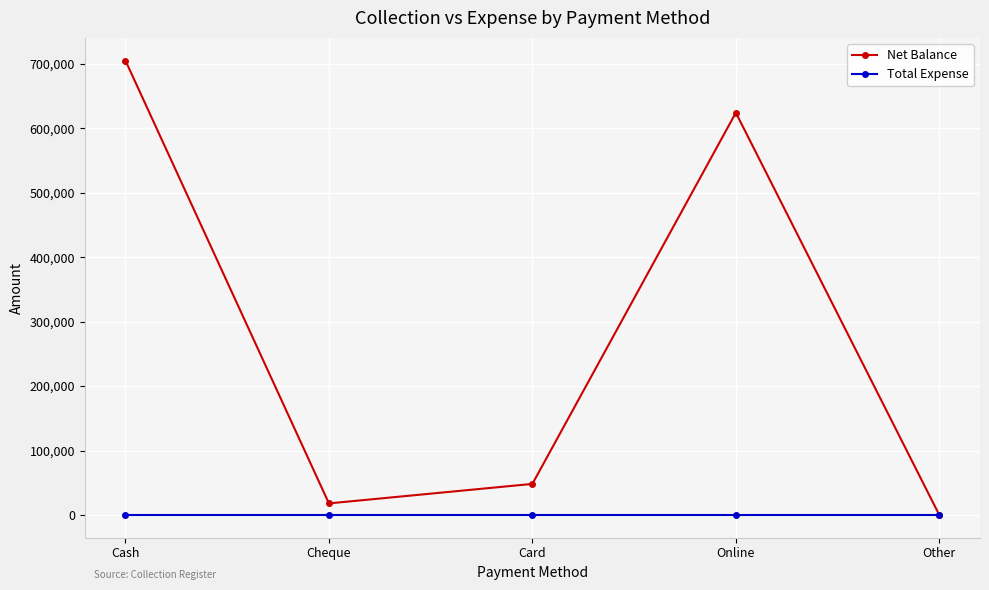

Which series has the largest total across all categories?

Net Balance